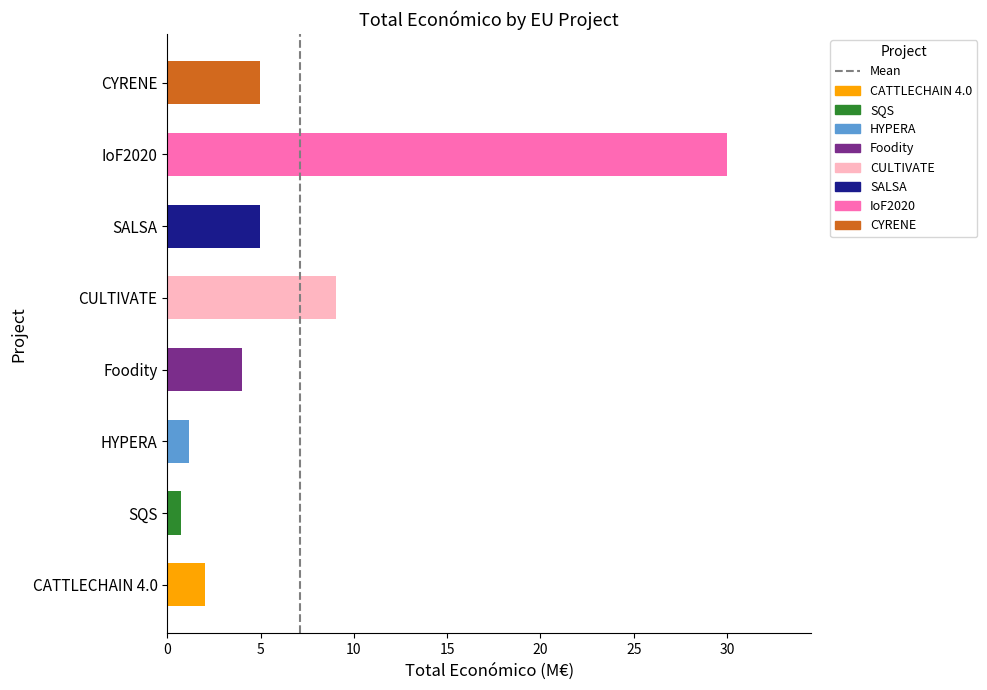

What is the label of the 2nd bar from the right?

IoF2020